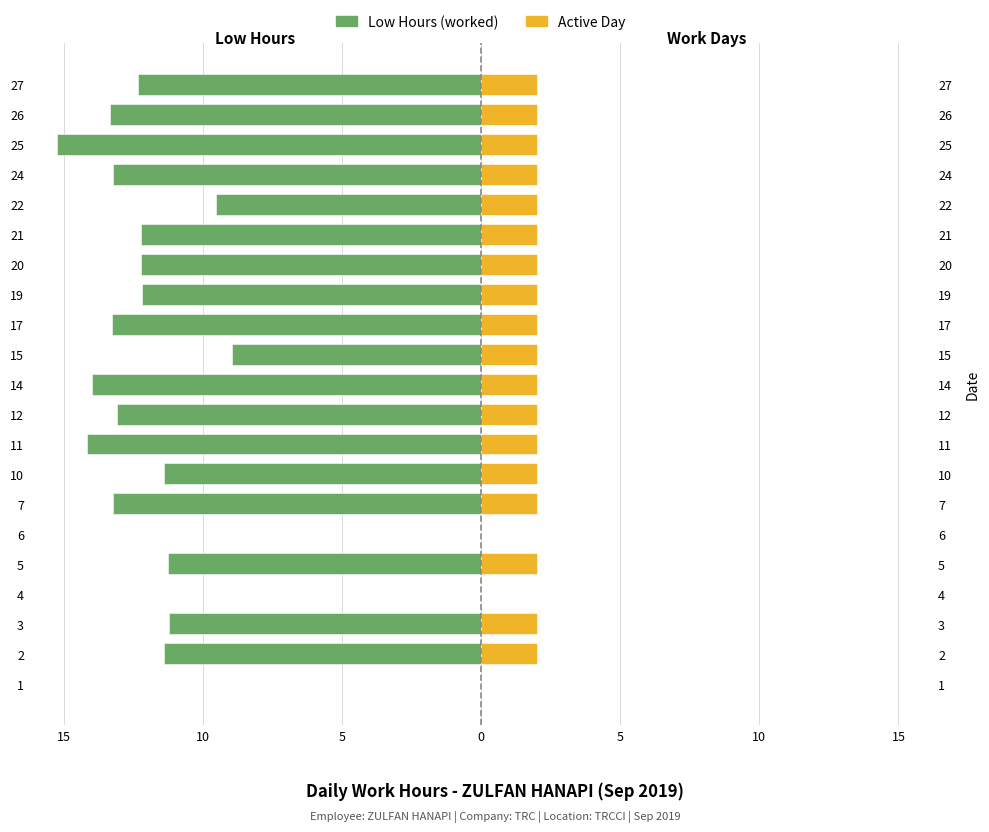

Is it true that Active Days equals 2.0 at 26?

True